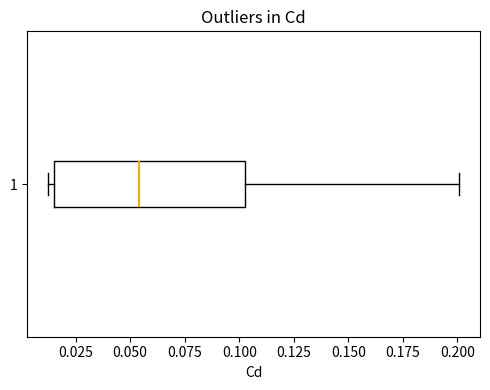

Read this box plot against the x-axis: the position of the median line, the range covered by the box, and the ends of both whiskers. The values are not printed on the chart, so give them approximately, as read against the axis.

median 0.055, box 0.015 to 0.100, whiskers 0.010 to 0.200